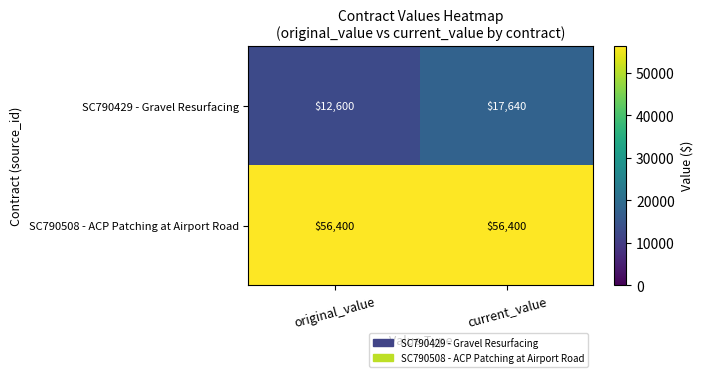

Where is SC790429 - Gravel Resurfacing nearest to the value 15120?

original_value